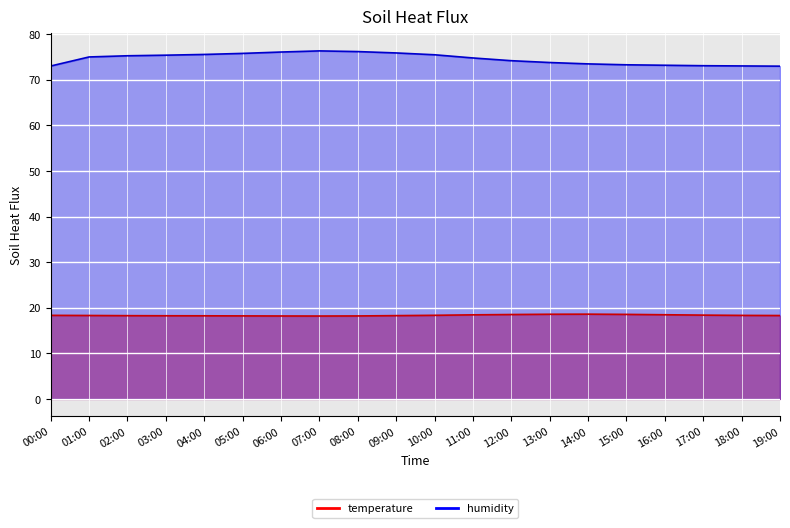

Rank the categories by temperature value from lowest to highest.

07:00, 06:00, 08:00, 05:00, 04:00, 03:00, 02:00, 09:00, 19:00, 01:00, 18:00, 00:00, 10:00, 17:00, 11:00, 16:00, 12:00, 15:00, 13:00, 14:00